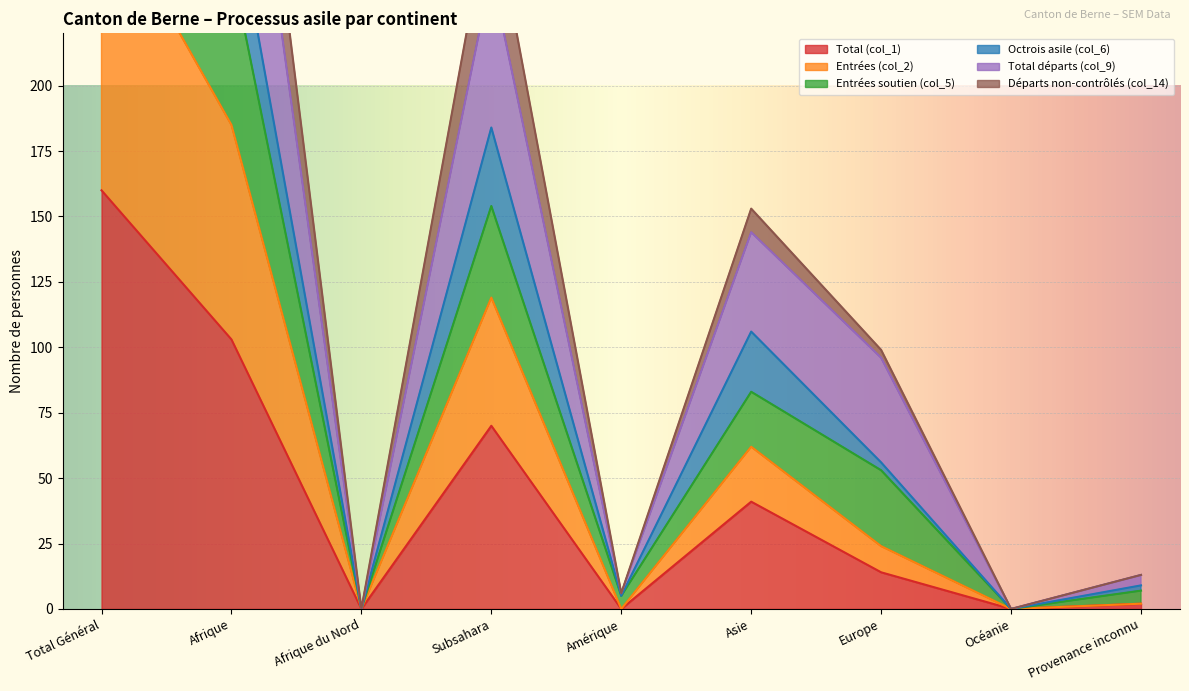

At how many categories does at least one series exceed 70?

5